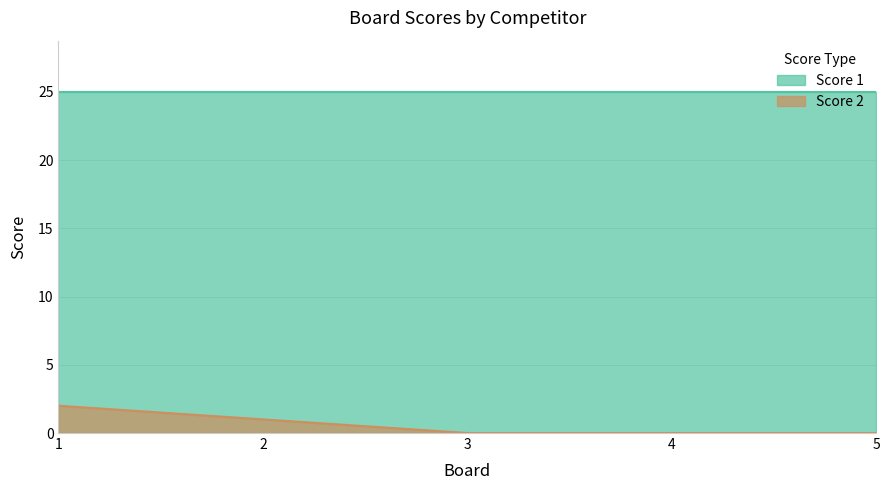

How many values are above zero?

2